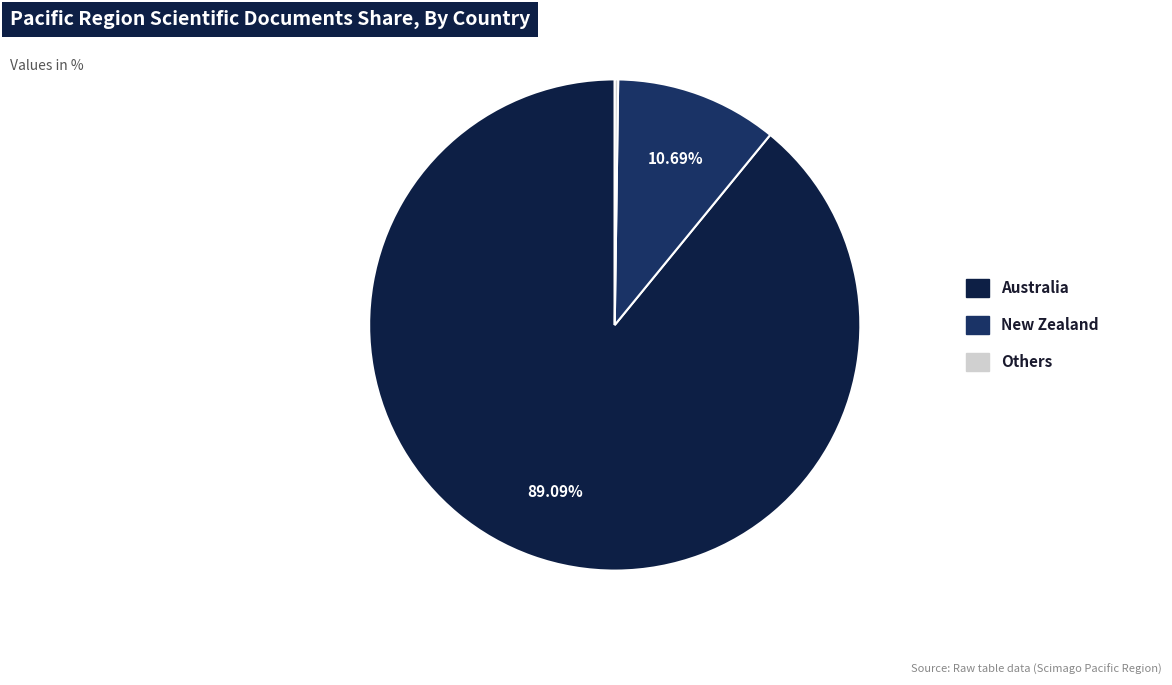

Does any single category account for the majority?

Yes